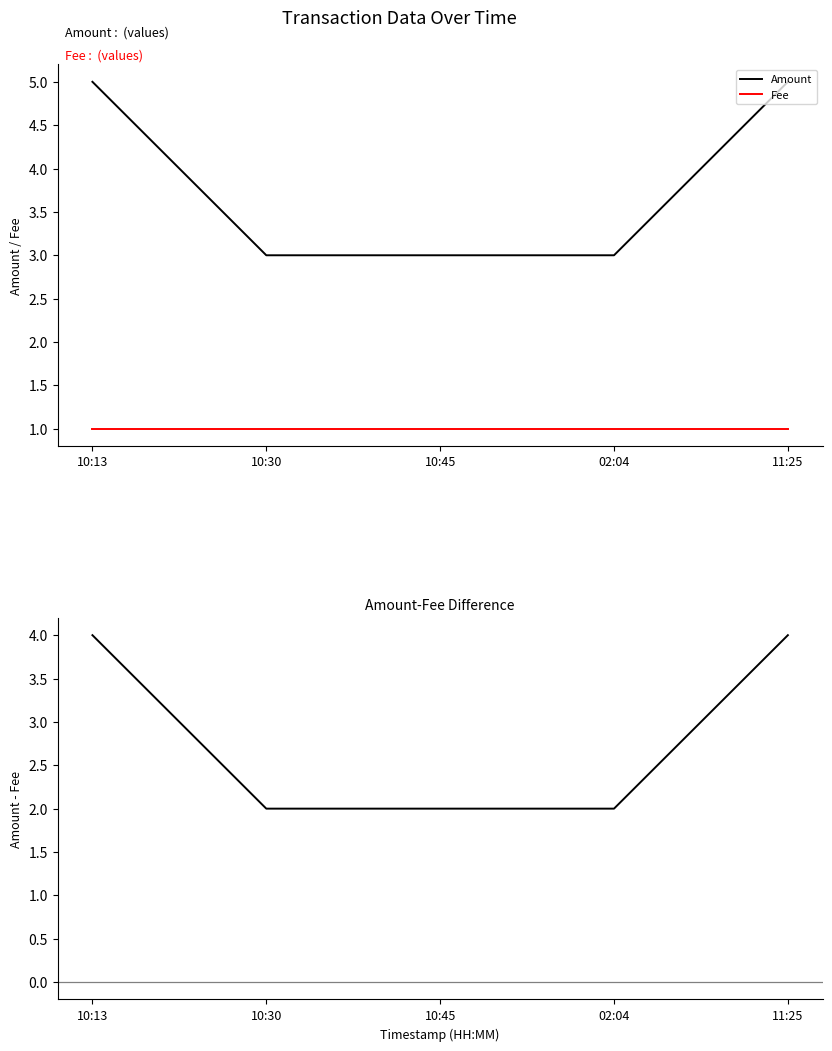

The Amount - Fee series shows 1 at 10:45. True or false?

False